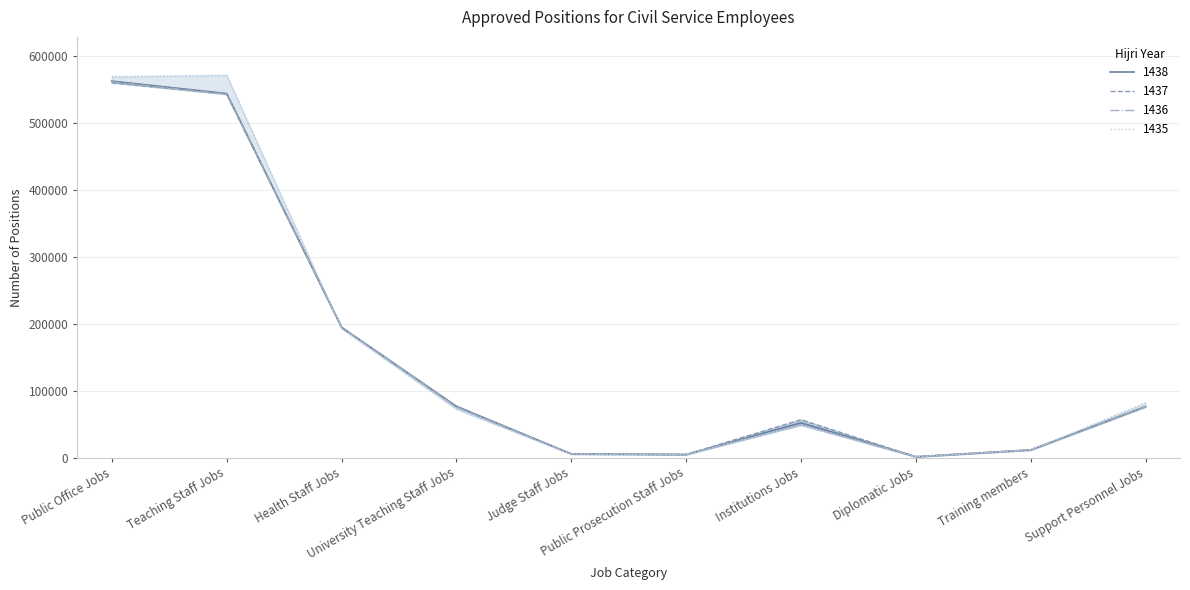

What is the difference between the second highest and second lowest values in the 1437 series?

538619